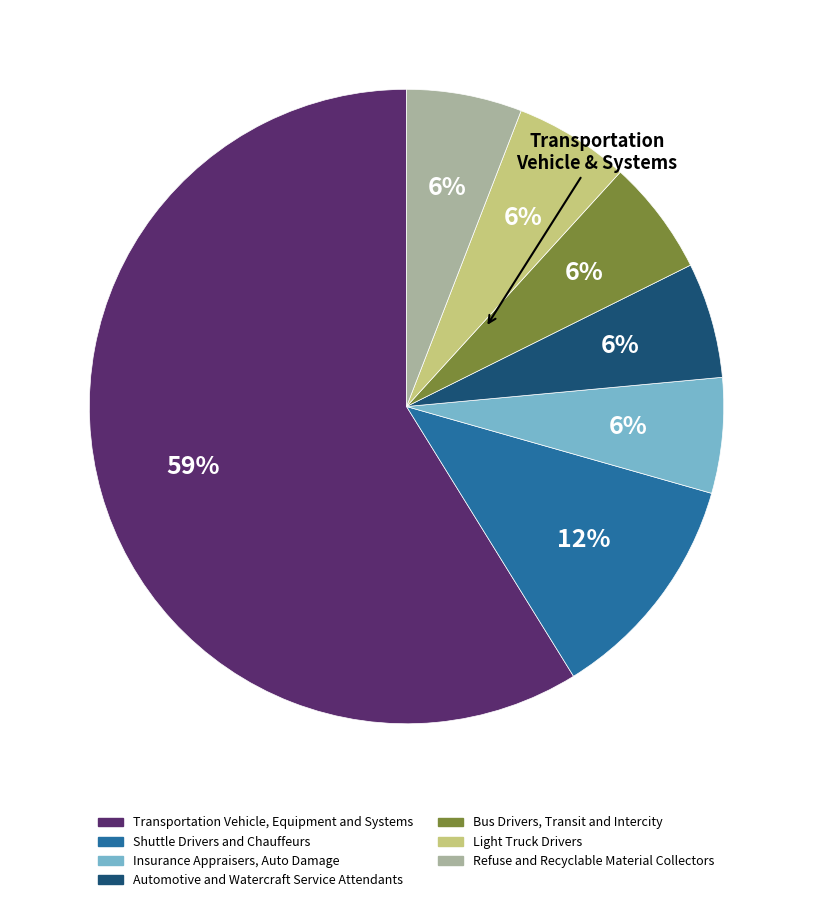

The Refuse and Recyclable Material Collectors slice represents 1% of the pie. True or false?

False